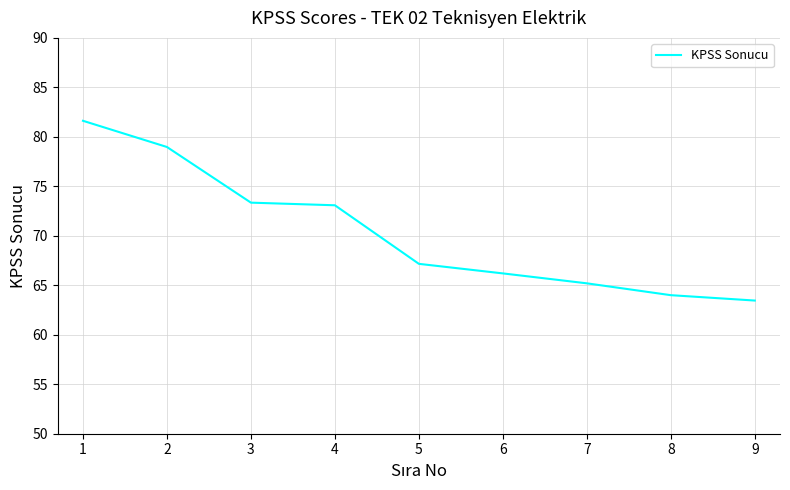

The value at 5 is 67.2. True or false?

True